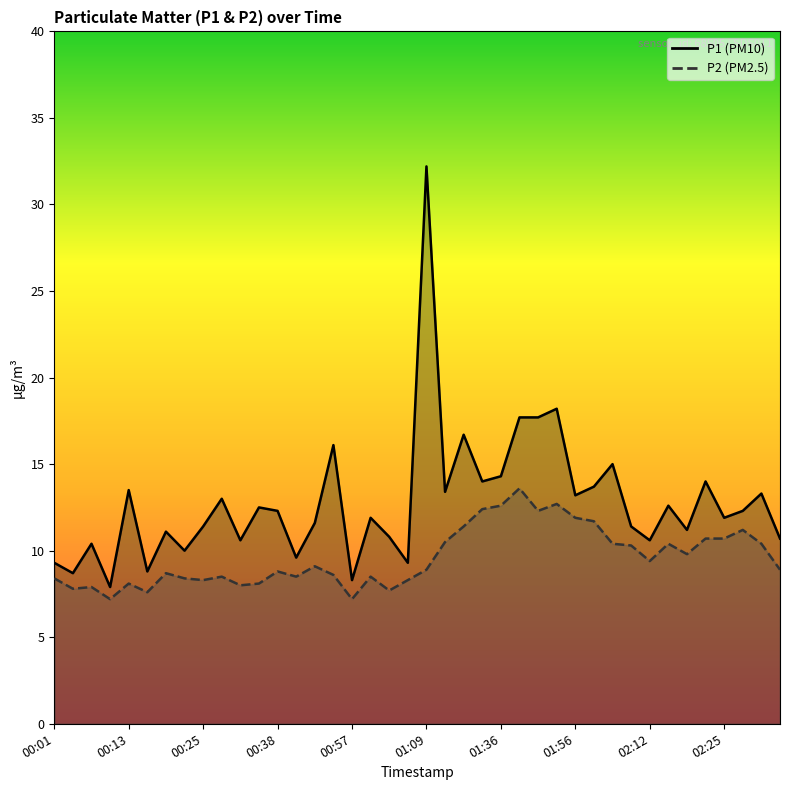

What is the value of the P1 point at the 17th from the left?

8.3